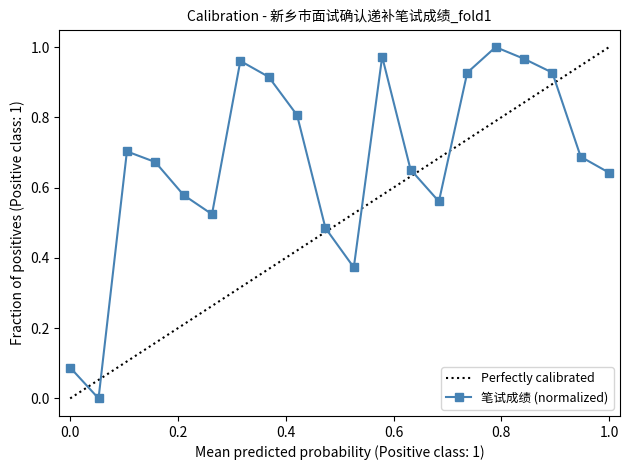

The chart shows a value of -0.4 at 2. True or false?

False